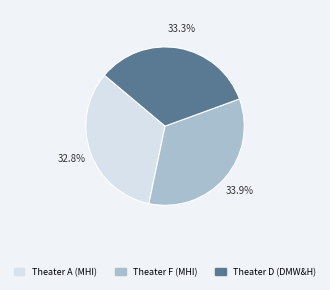

Between Theater A (MHI) and Theater F (MHI), which is larger?

Theater F (MHI)